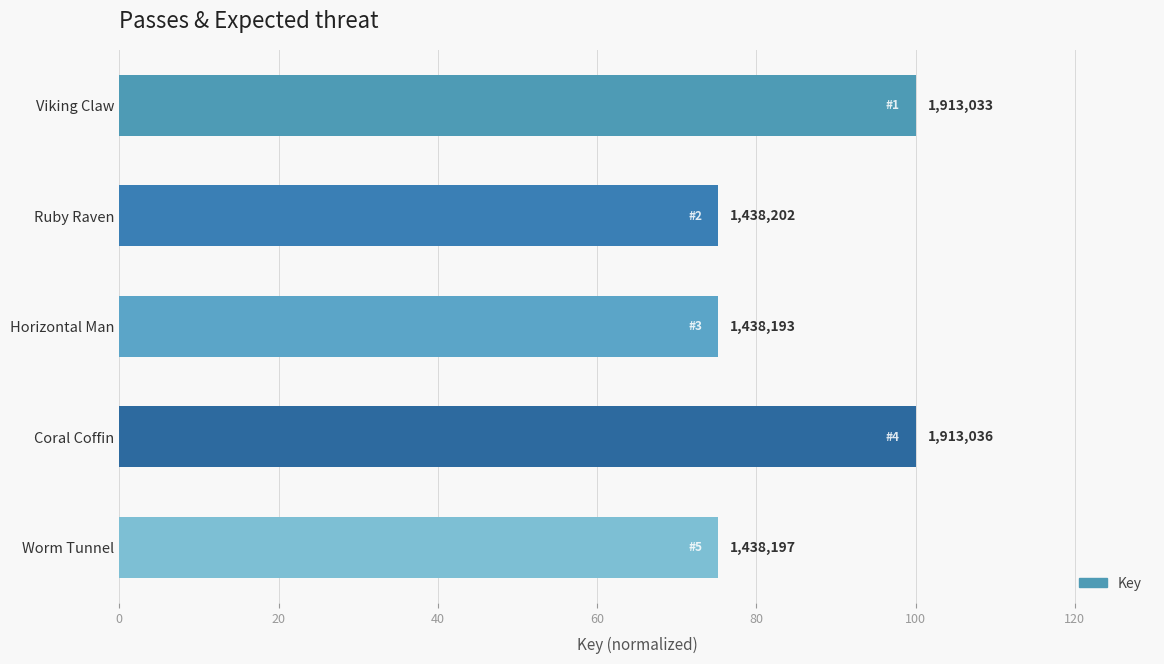

Are the bars grouped side by side (vs. stacked)?

No